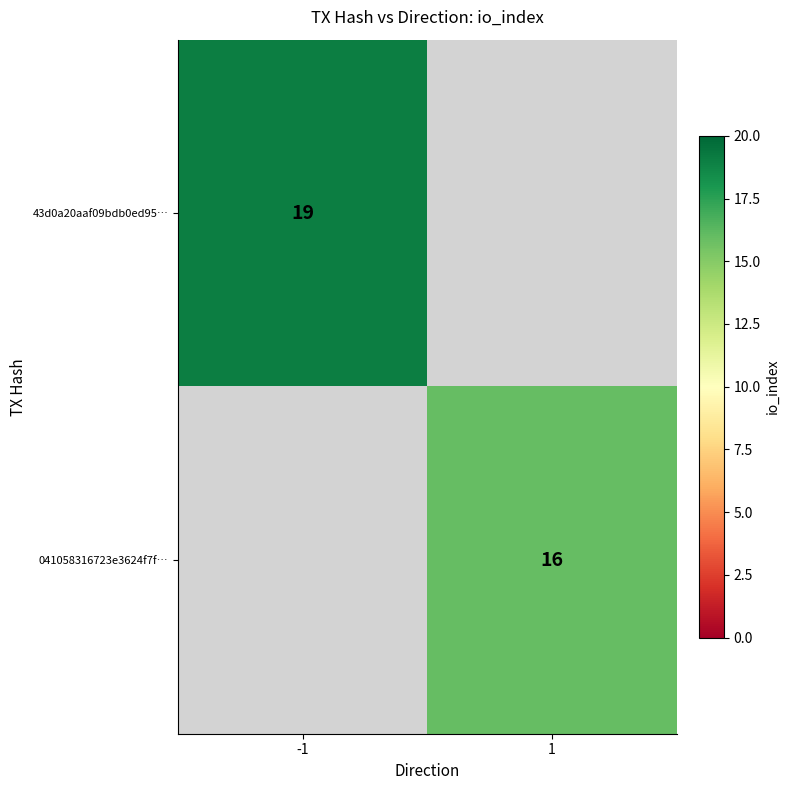

Is it true that 43d0a20aaf09bdb0ed95… equals 19 at -1?

True